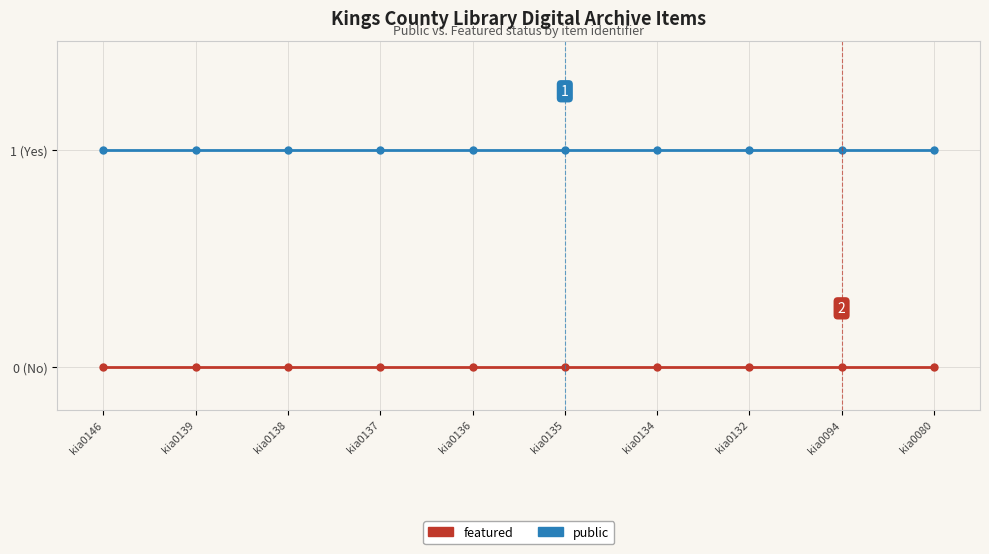

What are all the series names shown in the legend?

featured, public